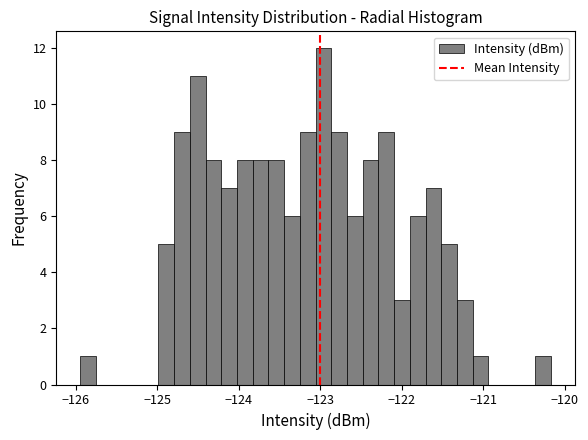

Read against the x-axis, roughly where is the centre of the tallest bar?

-123.0